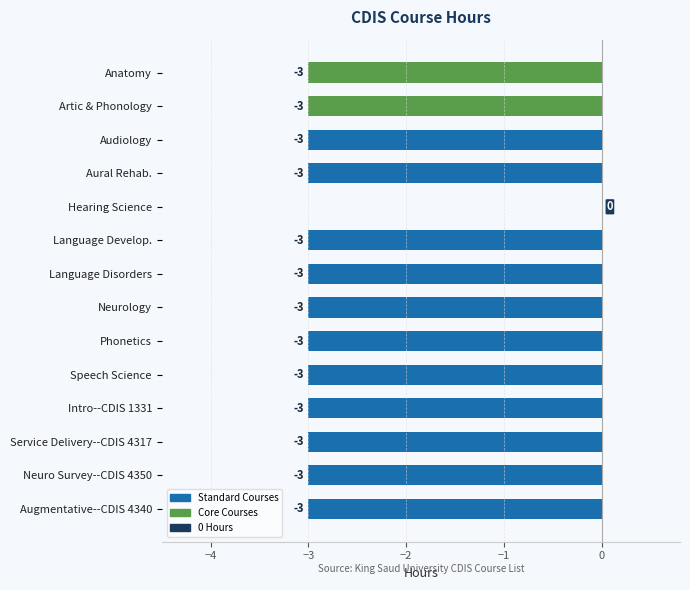

What is the sum of all values?

-39